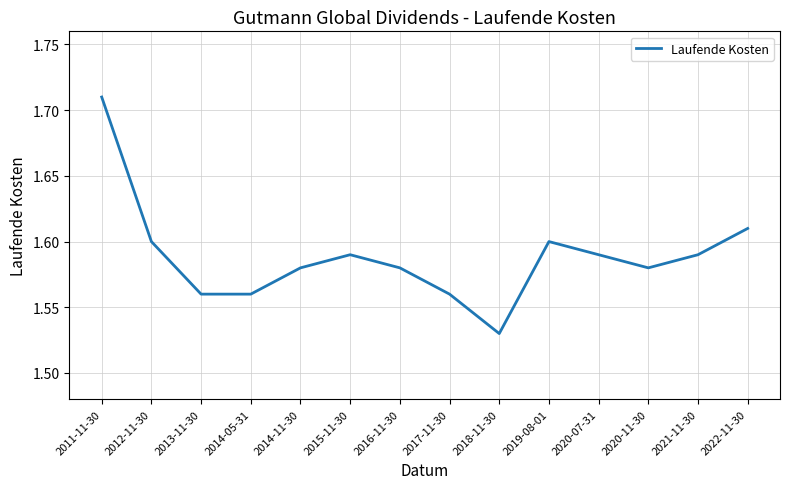

What position from the right is 2022-11-30?

1